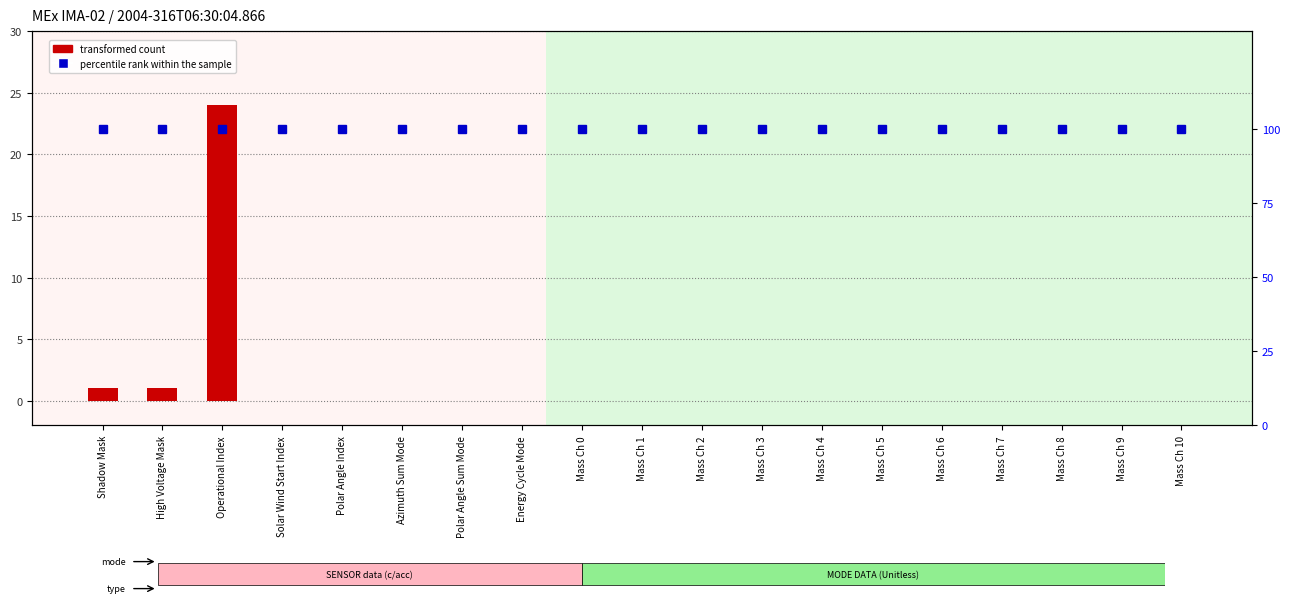

Reading left to right, list all the values displayed in this chart.

transformed count: Shadow Mask=1	High Voltage Mask=1	Operational Index=24	Solar Wind Start Index=0	Polar Angle Index=0	Azimuth Sum Mode=0	Polar Angle Sum Mode=0	Energy Cycle Mode=0	Mass Ch 0=0	Mass Ch 1=0	Mass Ch 2=0	Mass Ch 3=0	Mass Ch 4=0	Mass Ch 5=0	Mass Ch 6=0	Mass Ch 7=0	Mass Ch 8=0	Mass Ch 9=0	Mass Ch 10=0
percentile rank within the sample: Shadow Mask=100	High Voltage Mask=100	Operational Index=100	Solar Wind Start Index=100	Polar Angle Index=100	Azimuth Sum Mode=100	Polar Angle Sum Mode=100	Energy Cycle Mode=100	Mass Ch 0=100	Mass Ch 1=100	Mass Ch 2=100	Mass Ch 3=100	Mass Ch 4=100	Mass Ch 5=100	Mass Ch 6=100	Mass Ch 7=100	Mass Ch 8=100	Mass Ch 9=100	Mass Ch 10=100